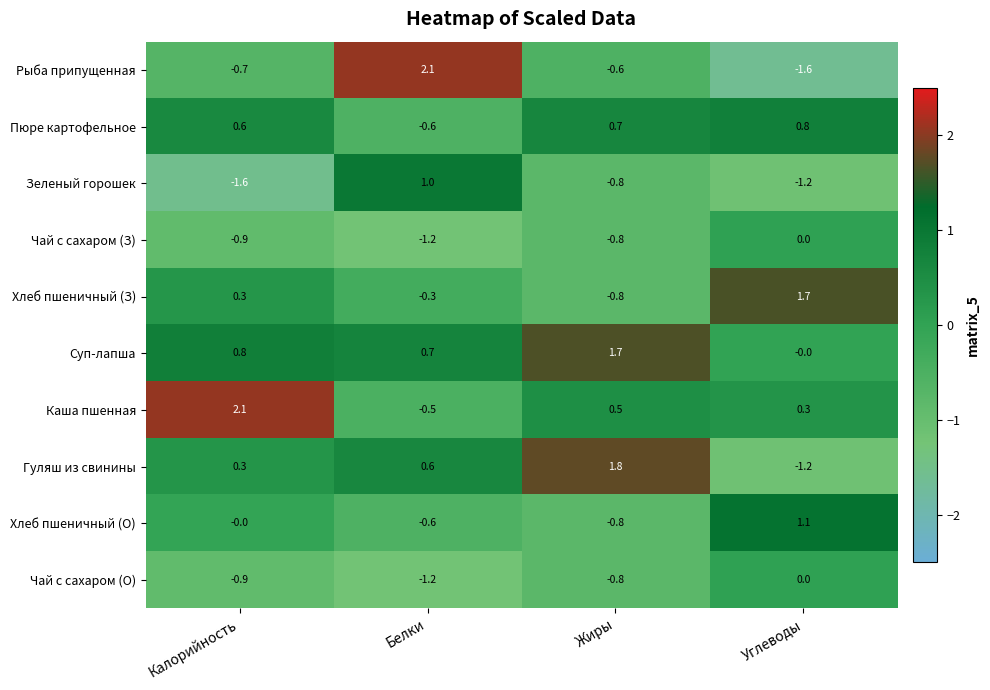

The value of Пюре картофельное at Углеводы is 1.4. True or false?

False